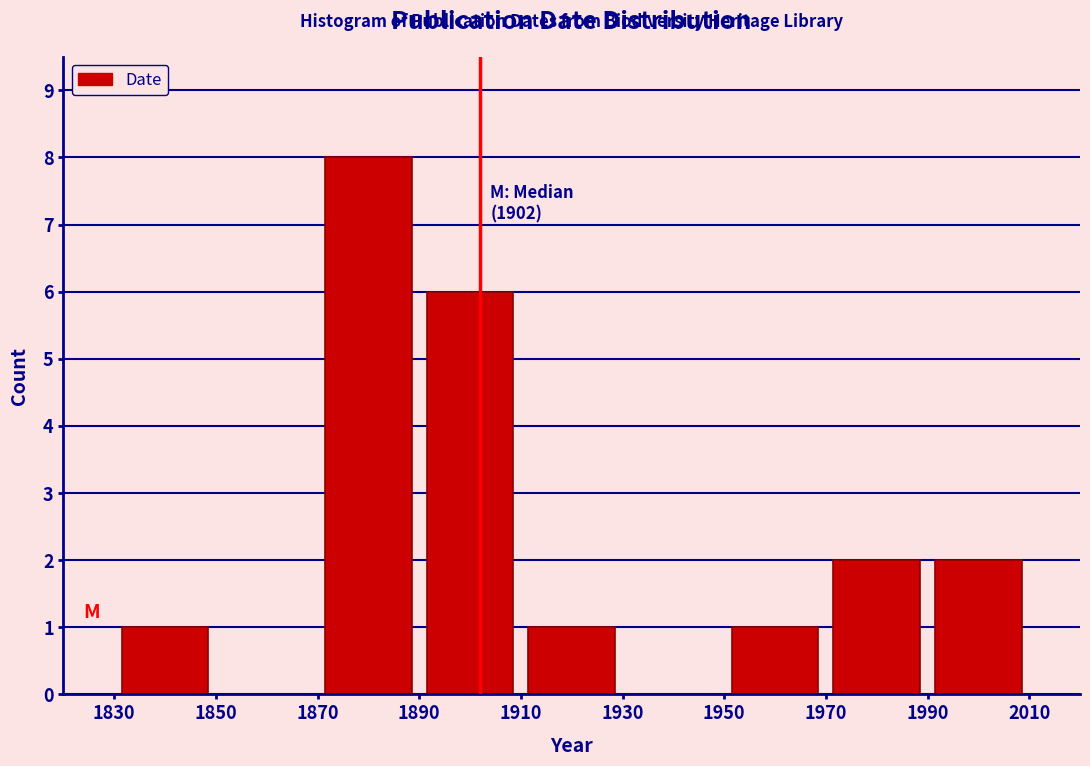

Over which range of the x-axis is the bar tallest?

1870 to 1890